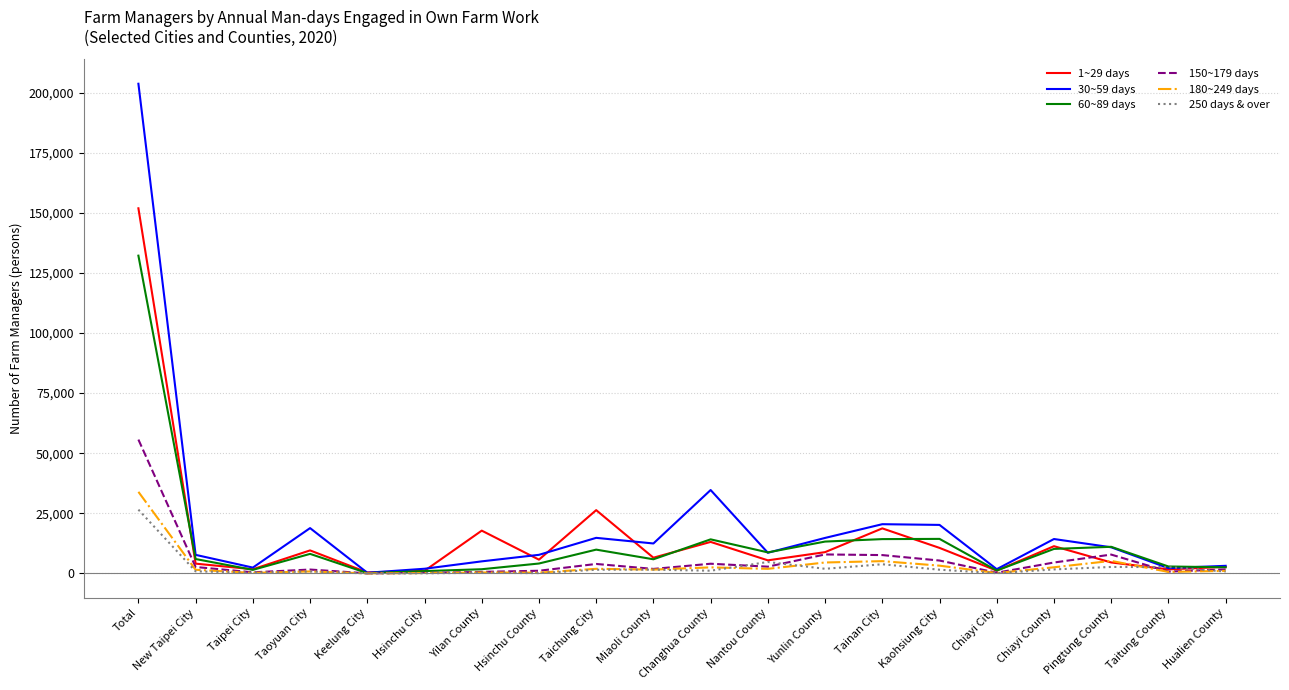

Read the 60~89 days value at Yilan County, to the nearest 100.

1700